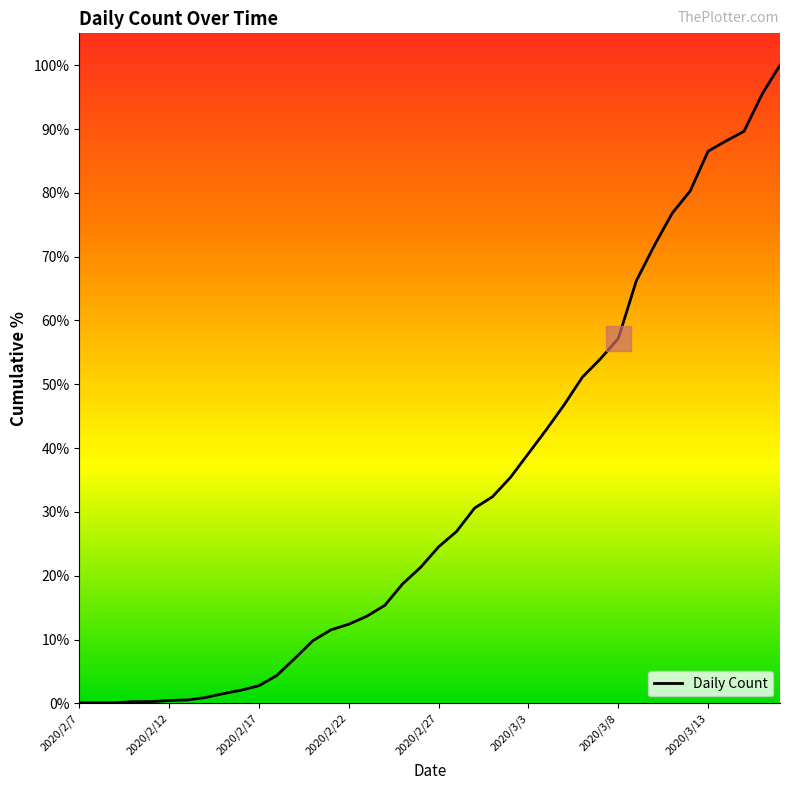

How many values exceed 24?

20